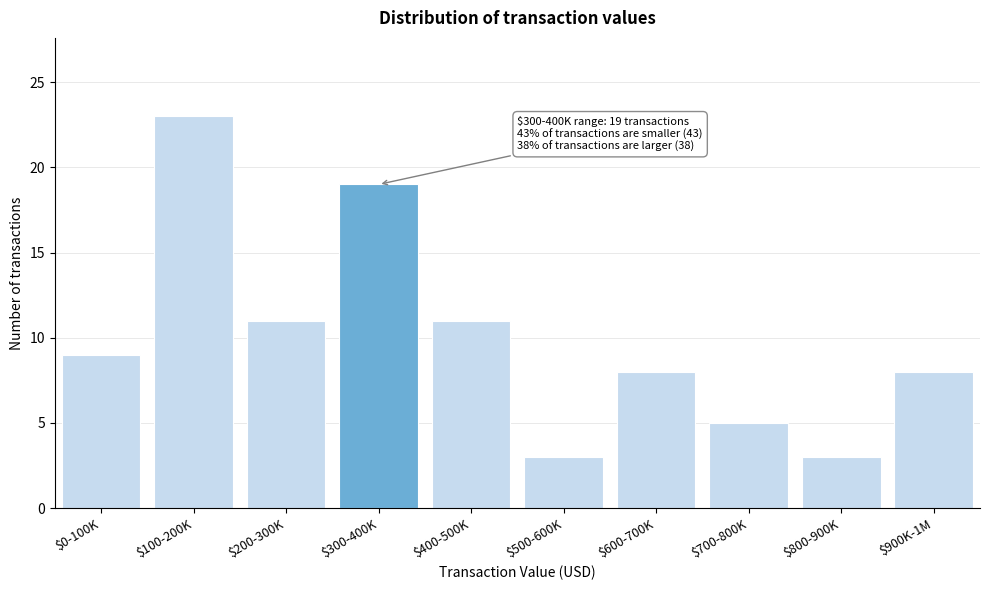

Reading left to right, transcribe all the data shown in this chart.

9	23	11	19	11	3	8	5	3	8